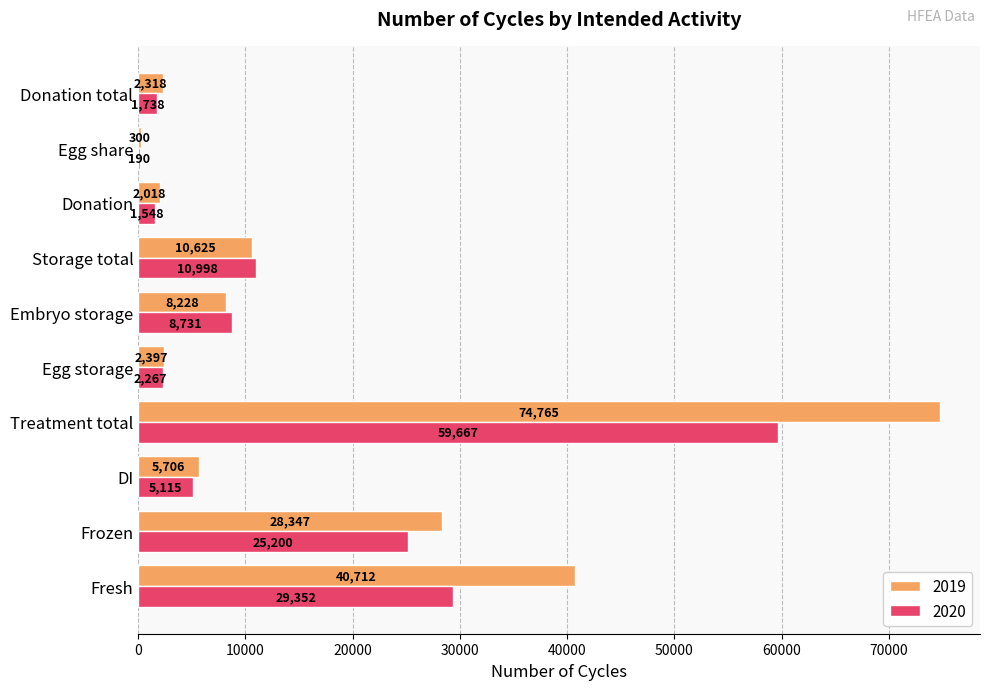

Which series changed the most between Frozen and Donation total?

2019